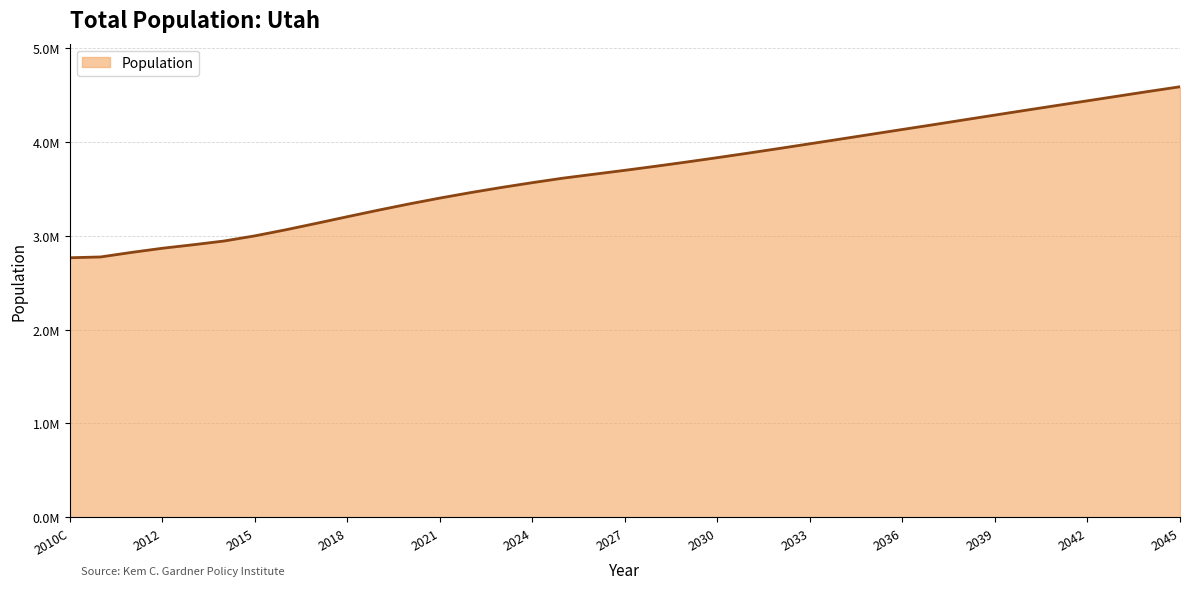

Reading left to right, transcribe all the data shown in this chart.

2010C=2763885	2010=2772373	2011=2820613	2012=2864744	2013=2902131	2014=2941893	2015=2996755	2016=3061159	2017=3130136	2018=3200621	2019=3269956	2020=3336353	2021=3398906	2022=3457380	2023=3511958	2024=3563070	2025=3611236	2026=3652818	2027=3694312	2028=3737632	2029=3782550	2030=3829200	2031=3877305	2032=3926576	2033=3976748	2034=4027339	2035=4078178	2036=4129097	2037=4179646	2038=4231151	2039=4282334	2040=4333399	2041=4383865	2042=4434110	2043=4484474	2044=4534682	2045=4583702